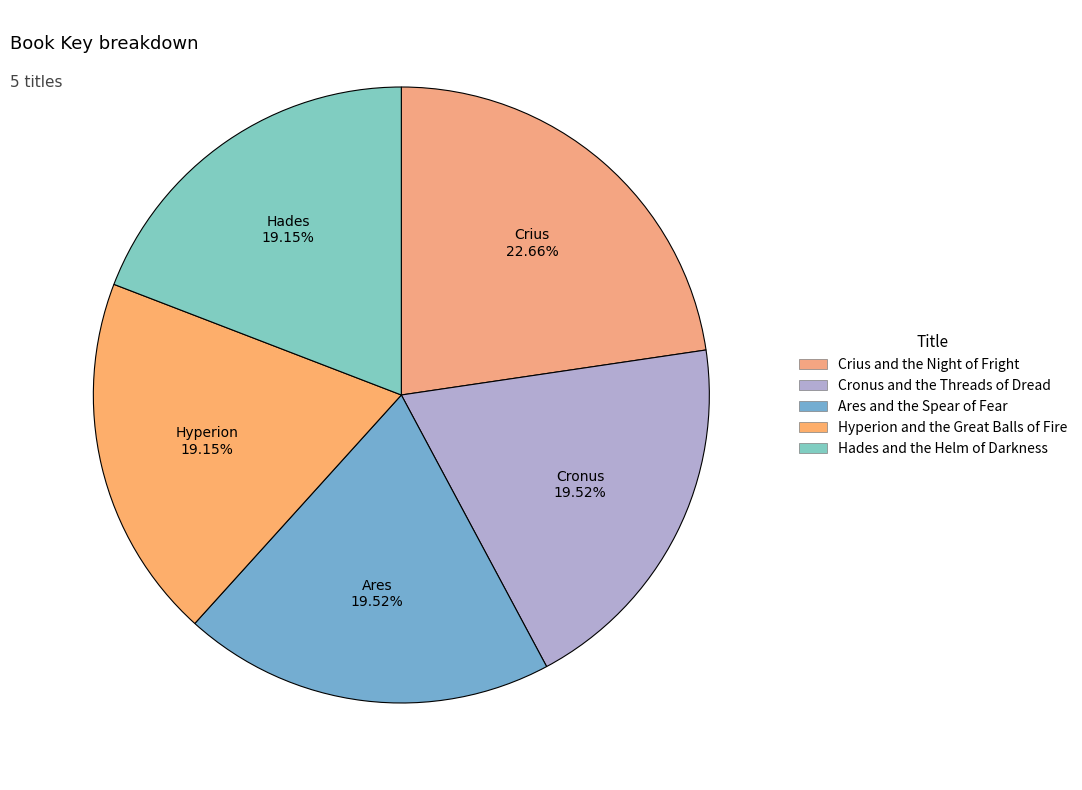

To the nearest percent, what is the difference between the largest and smallest slice percentages?

4%